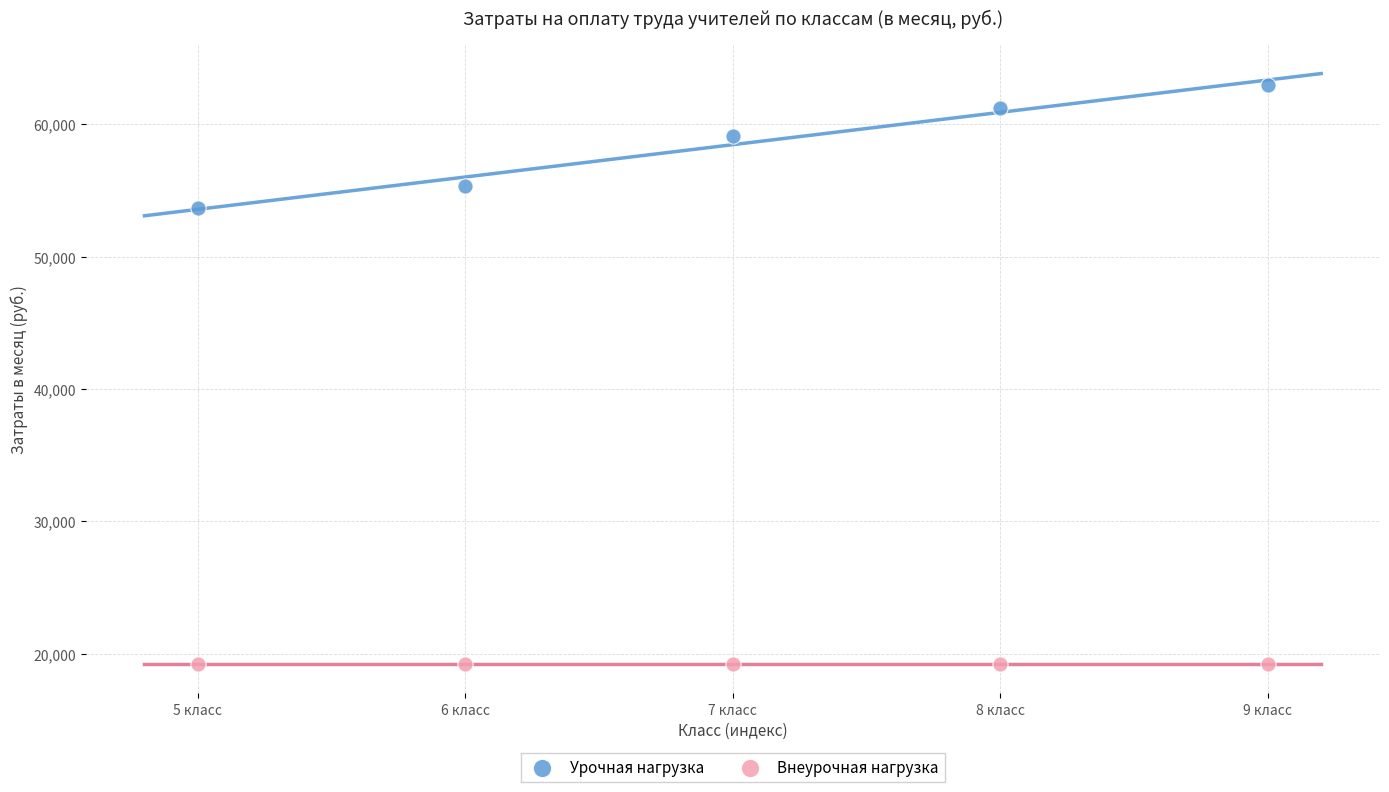

Across all series, what Y value is closest to 41096?

53649.4